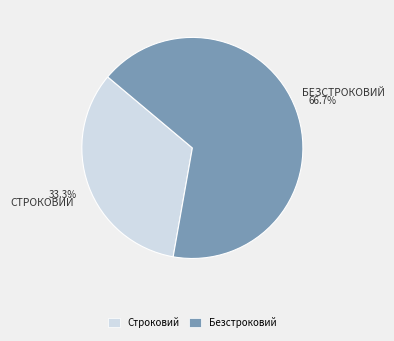

Which slice is the smallest?

Строковий